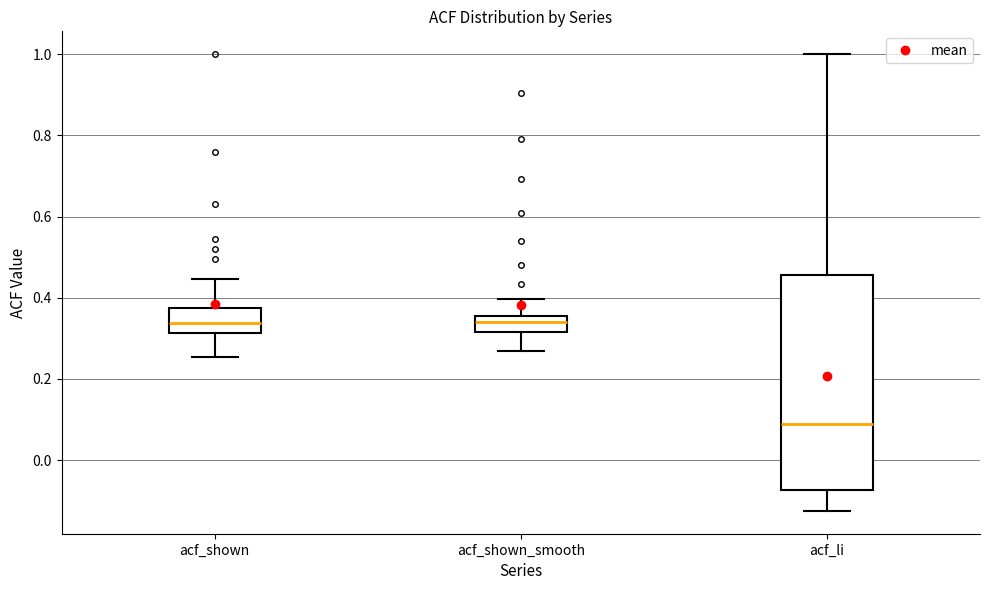

Which box has the lowest median line?

acf_li